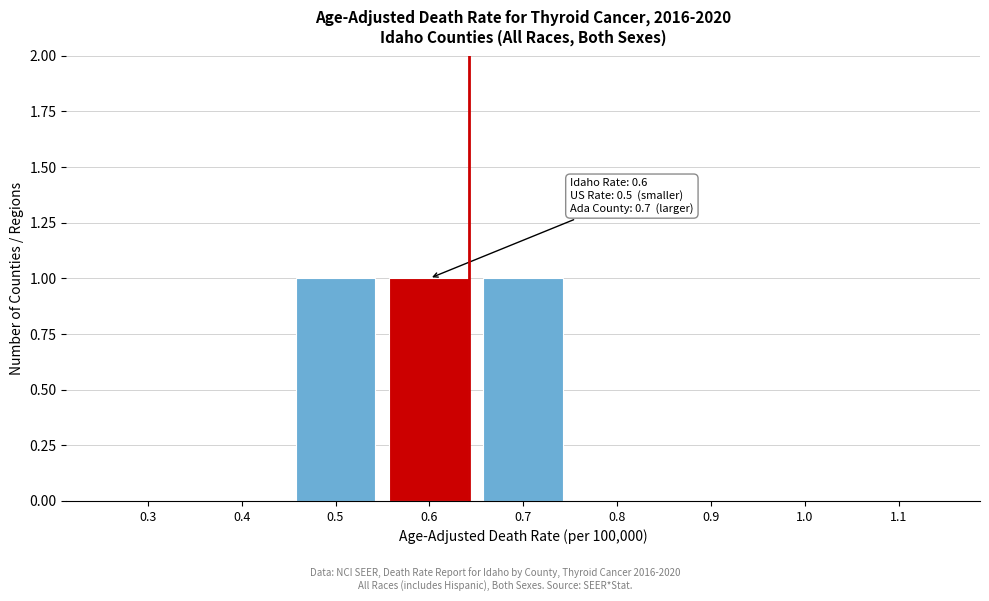

True or false: the data shows 0 at 0.9.

True